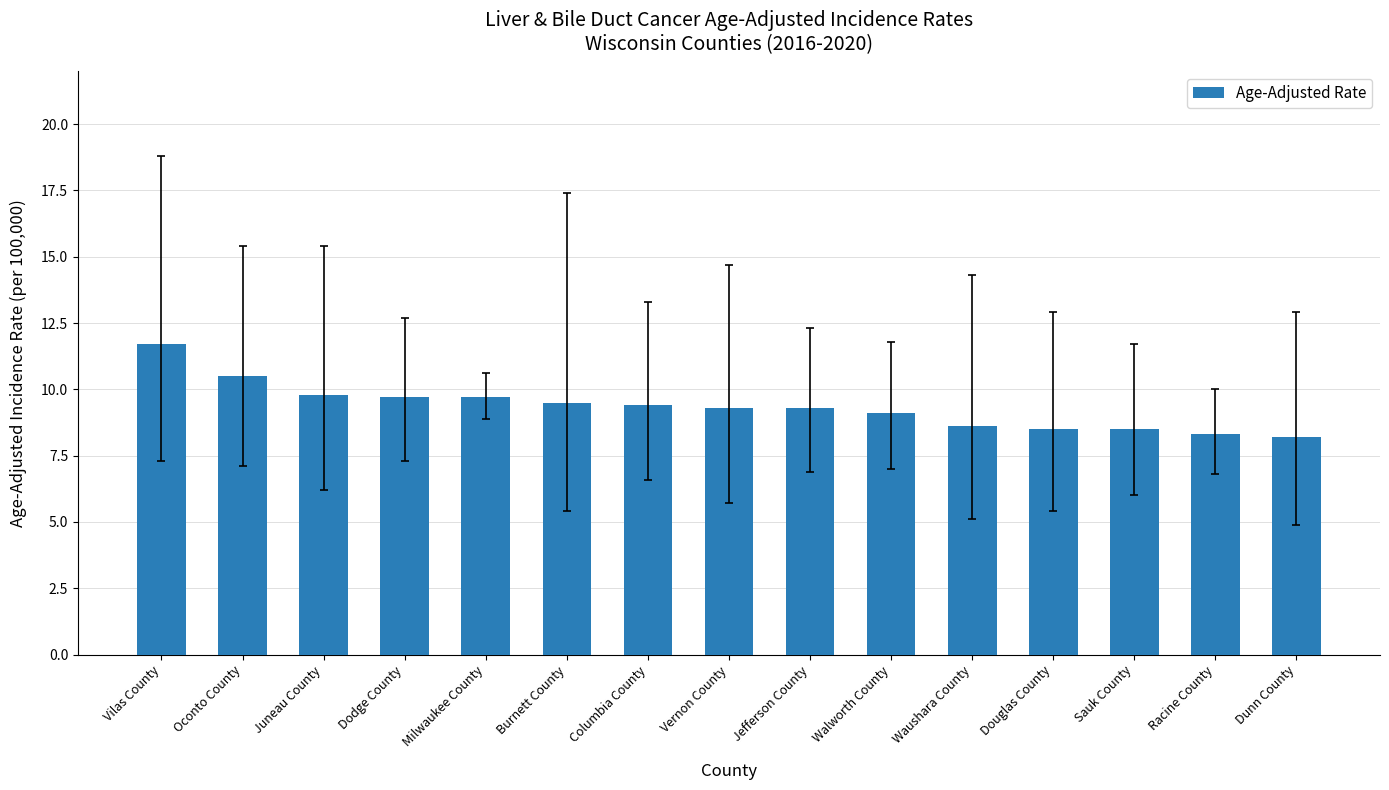

Reading left to right, list all the values displayed in this chart.

11.7	10.5	9.8	9.7	9.7	9.5	9.4	9.3	9.3	9.1	8.6	8.5	8.5	8.3	8.2